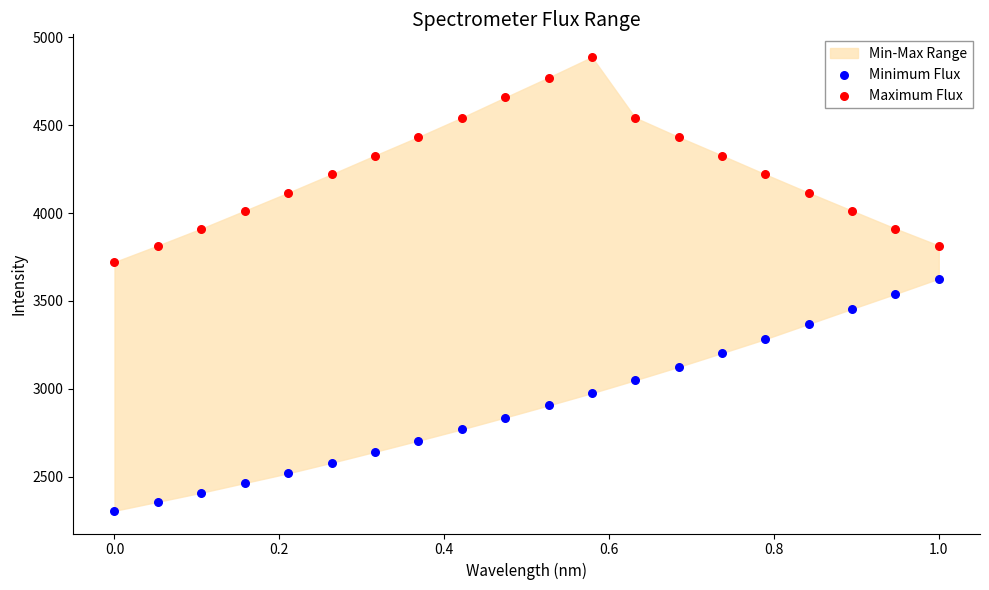

Which series contains the highest Y value?

Maximum Flux